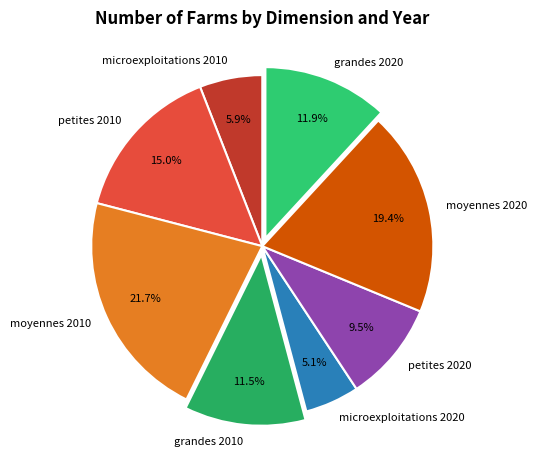

Is there a majority slice in this chart?

No